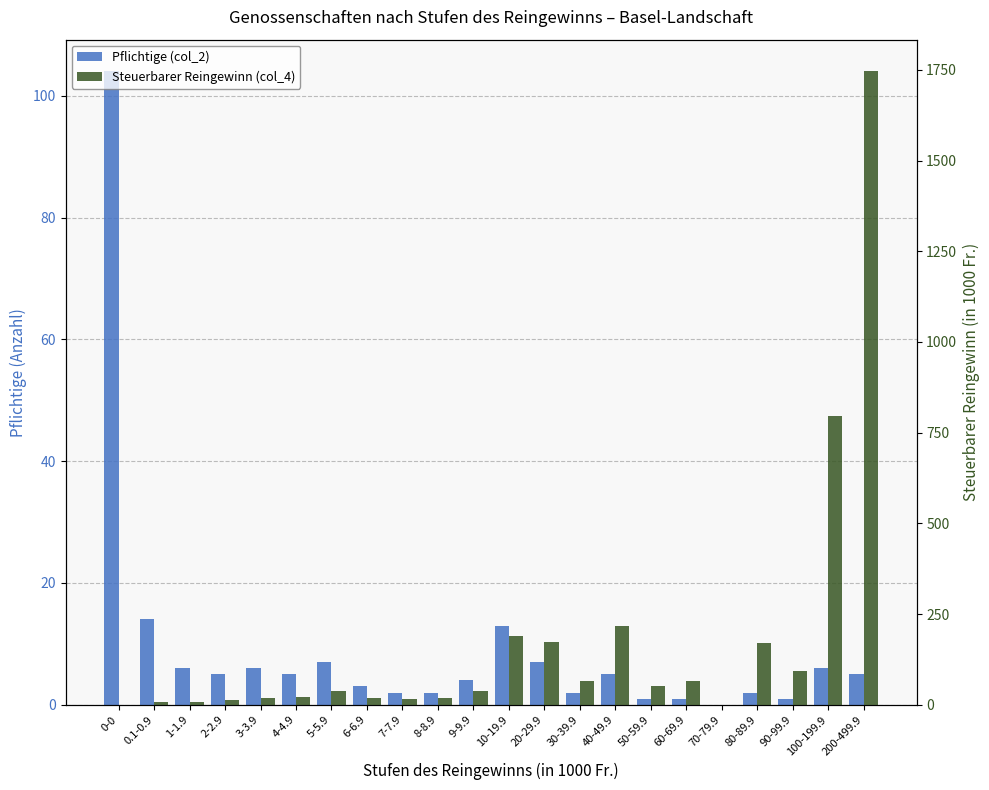

What are all the series names shown in the legend?

Pflichtige (col_2), Steuerbarer Reingewinn (col_4)